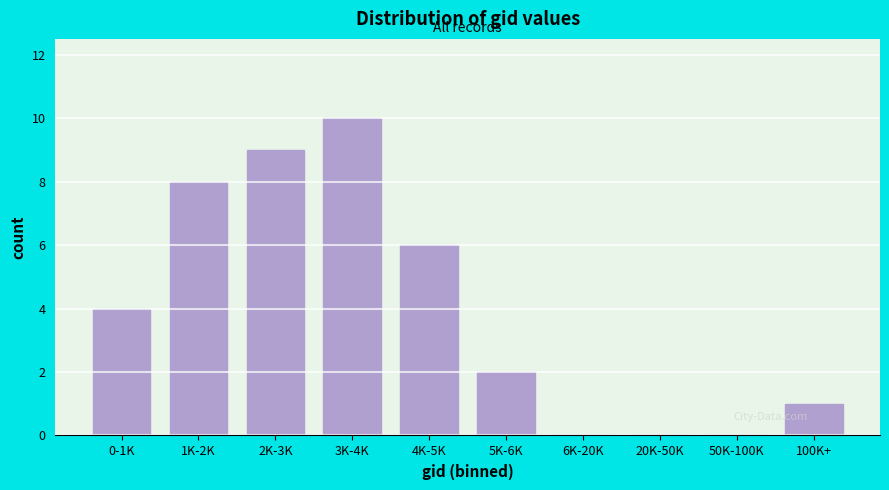

Reading left to right, transcribe all the data shown in this chart.

0-1K=4	1K-2K=8	2K-3K=9	3K-4K=10	4K-5K=6	5K-6K=2	6K-20K=0	20K-50K=0	50K-100K=0	100K+=1